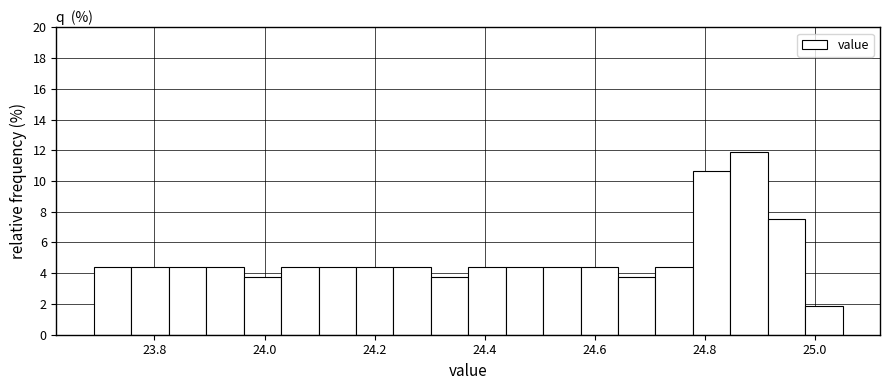

Read against the x-axis, roughly where is the centre of the tallest bar?

24.88